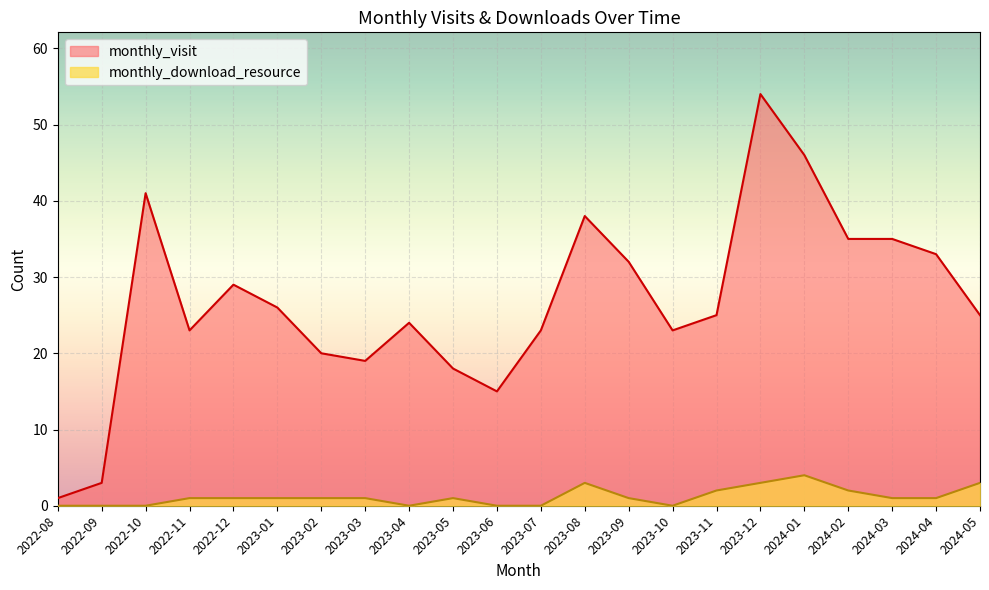

At which category is the sum across all series the highest?

2023-12